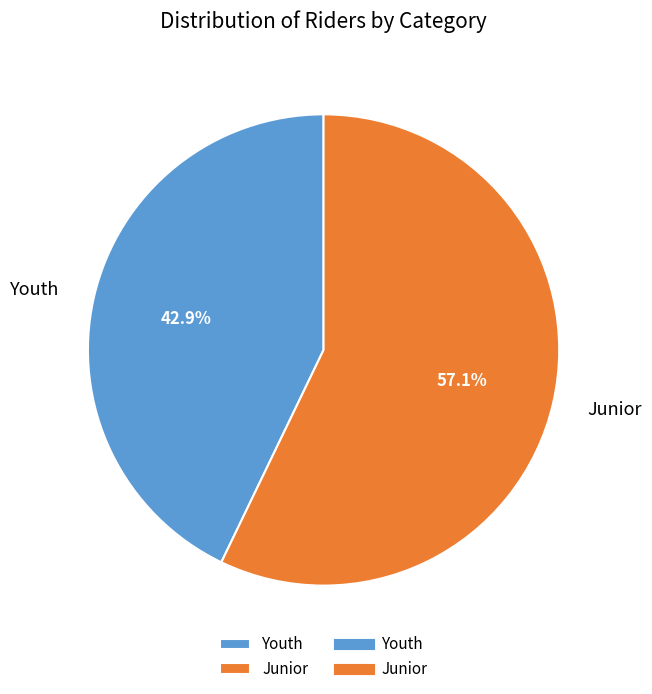

To the nearest percent, what is the difference between the largest and smallest slice percentages?

14%